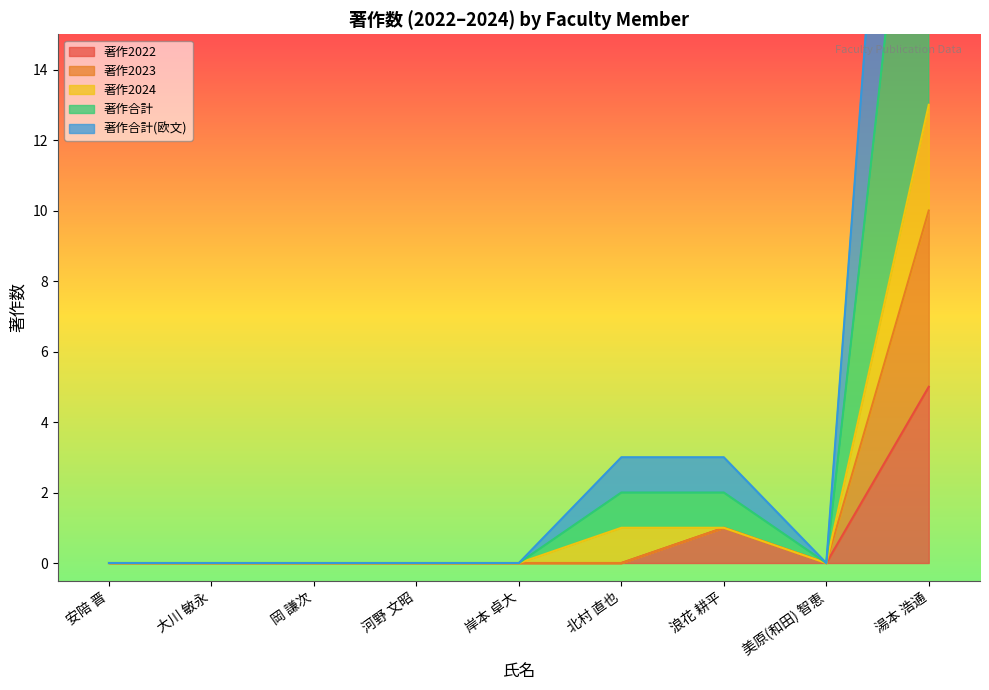

True or false: 著作2022 and 著作合計(欧文) cross at least once.

False